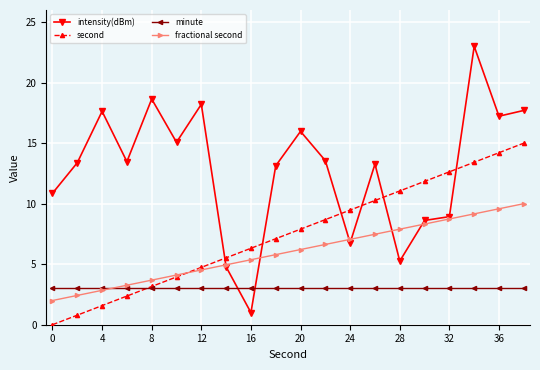

True or false: fractional second and second cross at least once.

True